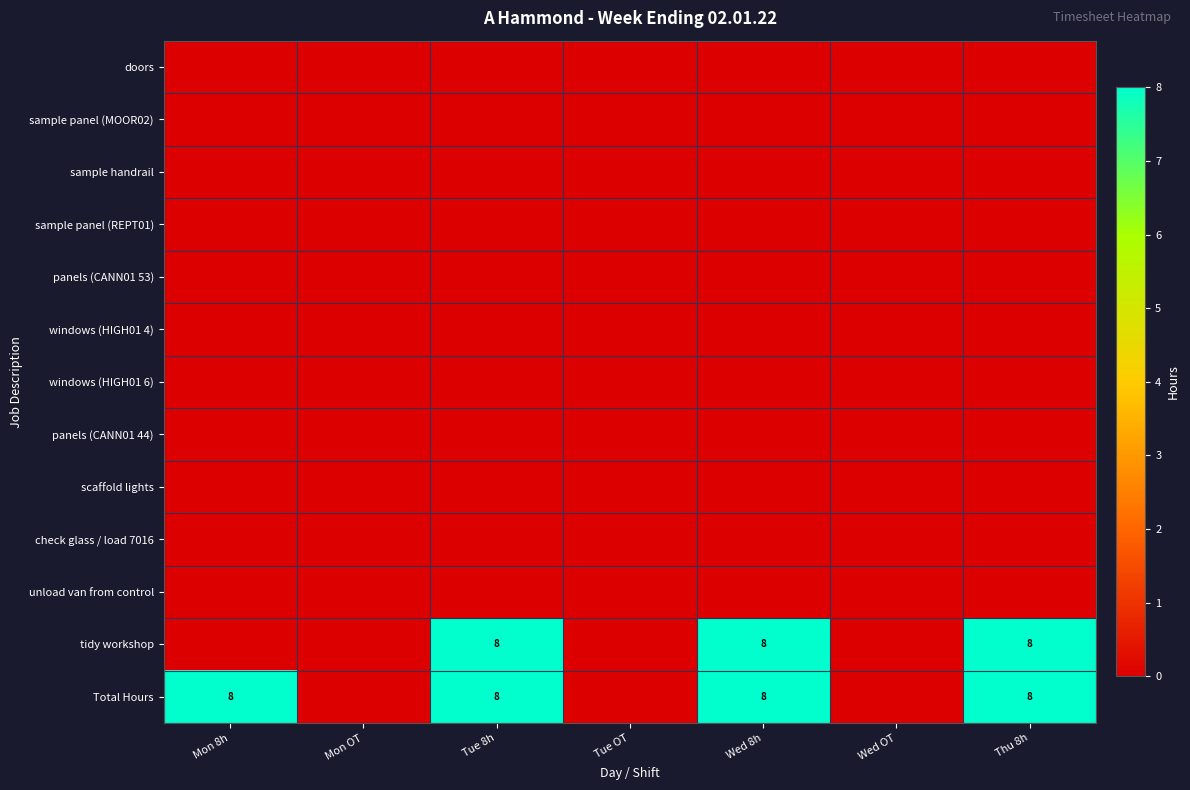

The value of Total Hours at Thu 8h is 5. True or false?

False